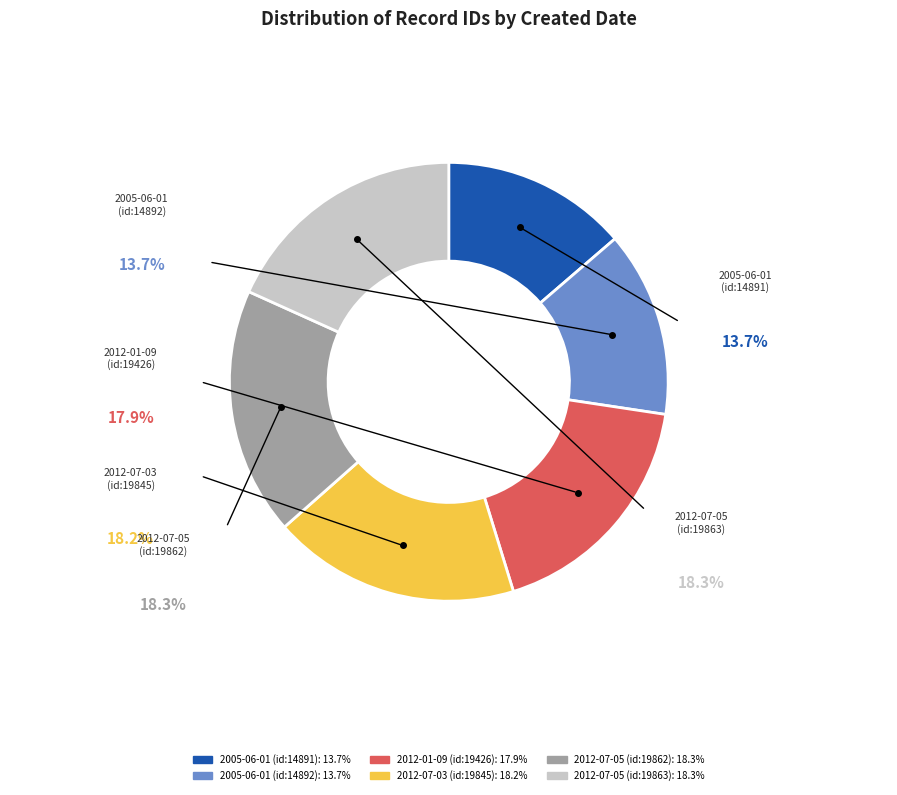

True or false: 2012-07-05 (id:19863) accounts for 29% of the total.

False